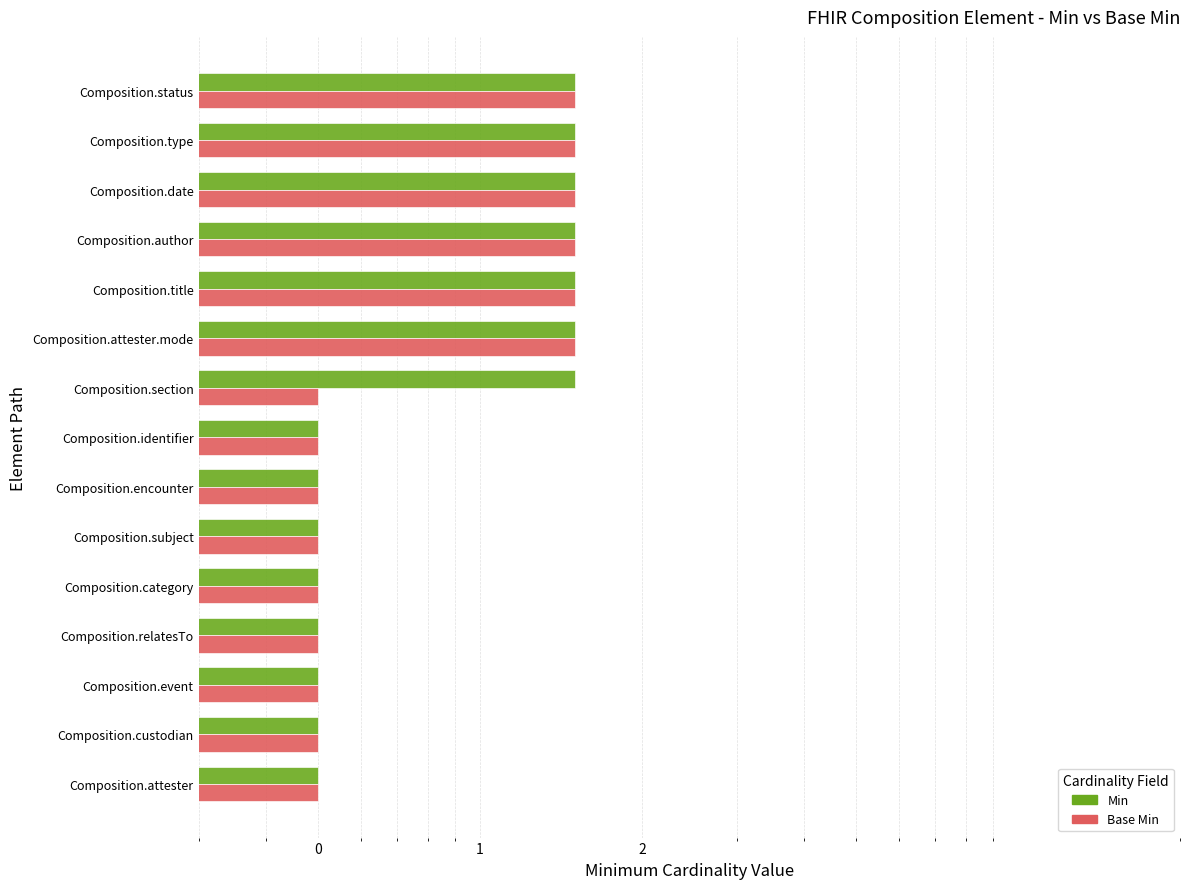

What is the minimum value for Base Min?

0.5